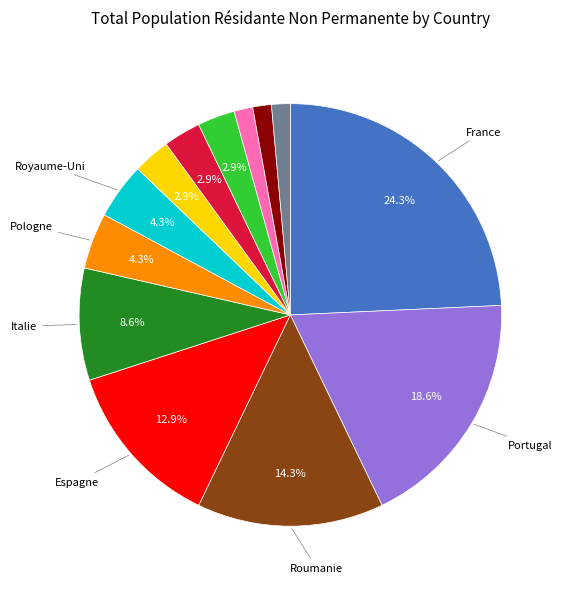

Is there any slice that represents more than half of the pie?

No